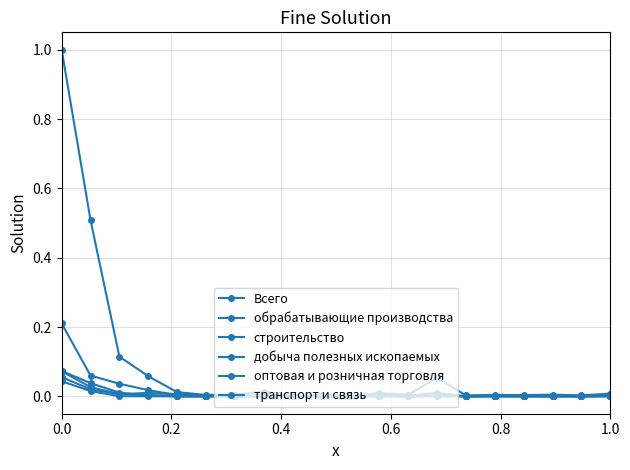

Does the chart have visible grid lines?

Yes